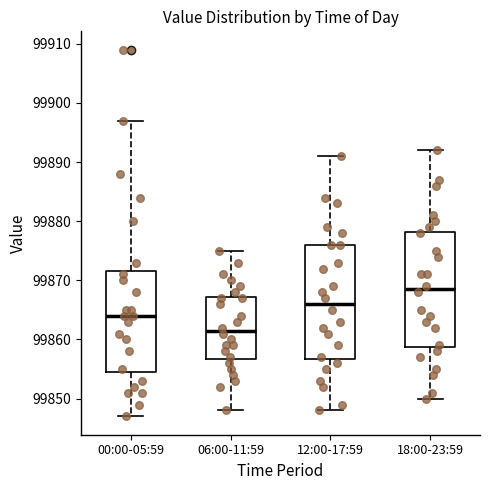

Reading left to right, transcribe this box plot: for each box, give where its median line is, the range the box spans, and where its two whiskers end, as read against the y-axis. The values are not printed on the chart, so give them approximately, as read against the axis.

00:00-05:59: median 99864, box 99855 to 99872, whiskers 99847 to 99897
06:00-11:59: median 99862, box 99857 to 99867, whiskers 99848 to 99875
12:00-17:59: median 99866, box 99857 to 99876, whiskers 99848 to 99891
18:00-23:59: median 99869, box 99859 to 99878, whiskers 99850 to 99892